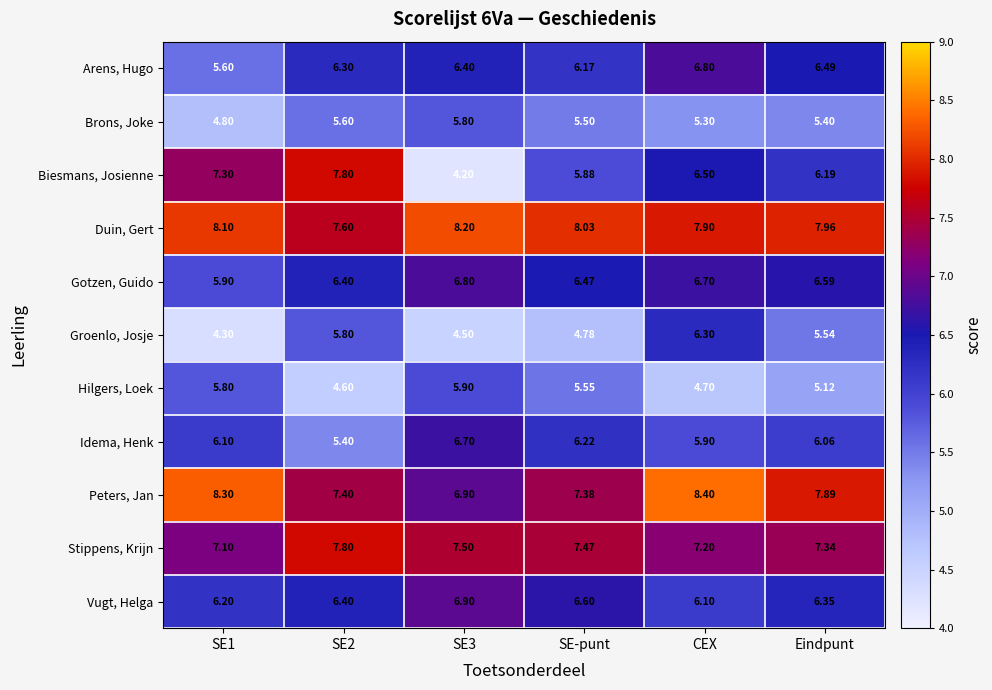

At CEX, list the series in order from smallest to largest.

Hilgers, Loek, Brons, Joke, Idema, Henk, Vugt, Helga, Groenlo, Josje, Biesmans, Josienne, Gotzen, Guido, Arens, Hugo, Stippens, Krijn, Duin, Gert, Peters, Jan